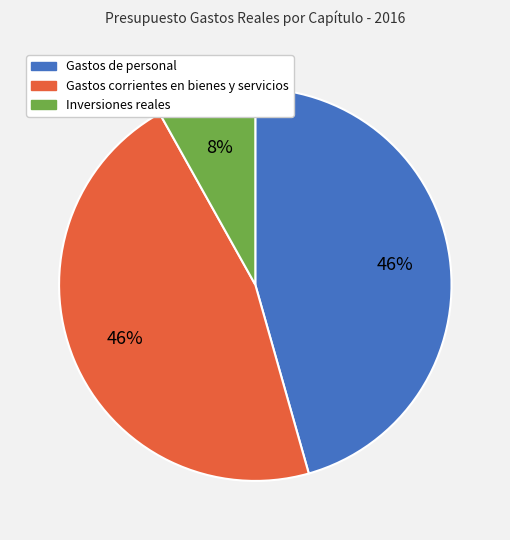

Between Inversiones reales and Gastos de personal, which is larger?

Gastos de personal